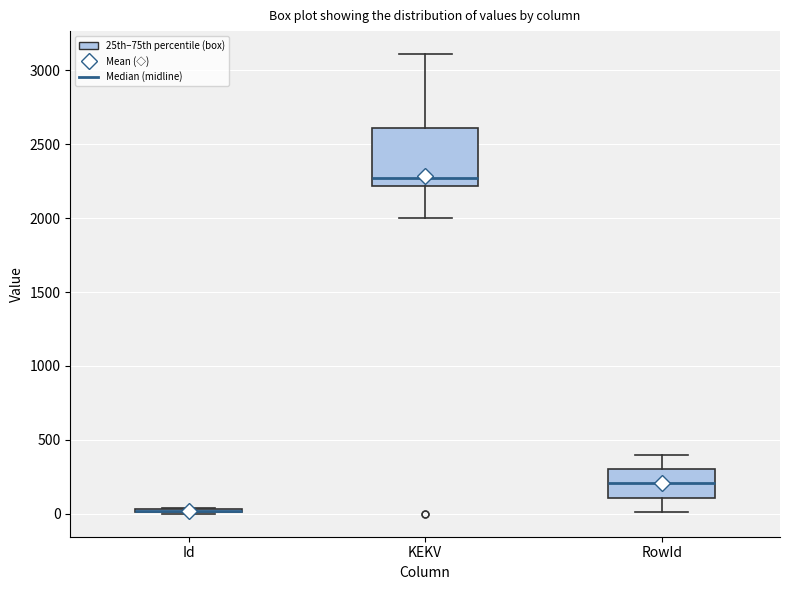

Comparing the boxes themselves (not the whiskers), which one is the tallest?

KEKV